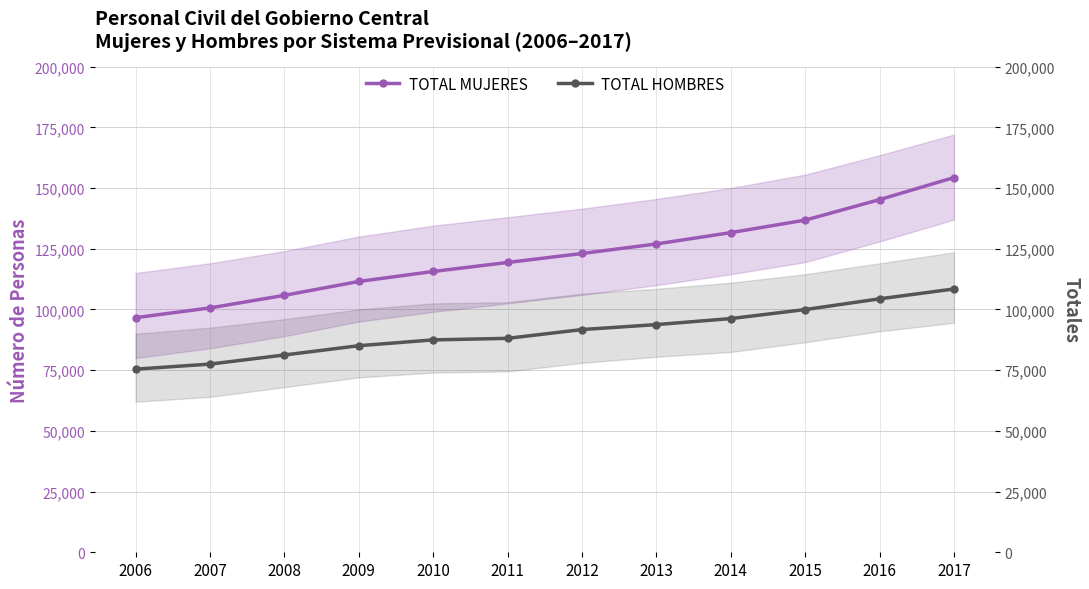

Does the chart have visible grid lines?

Yes